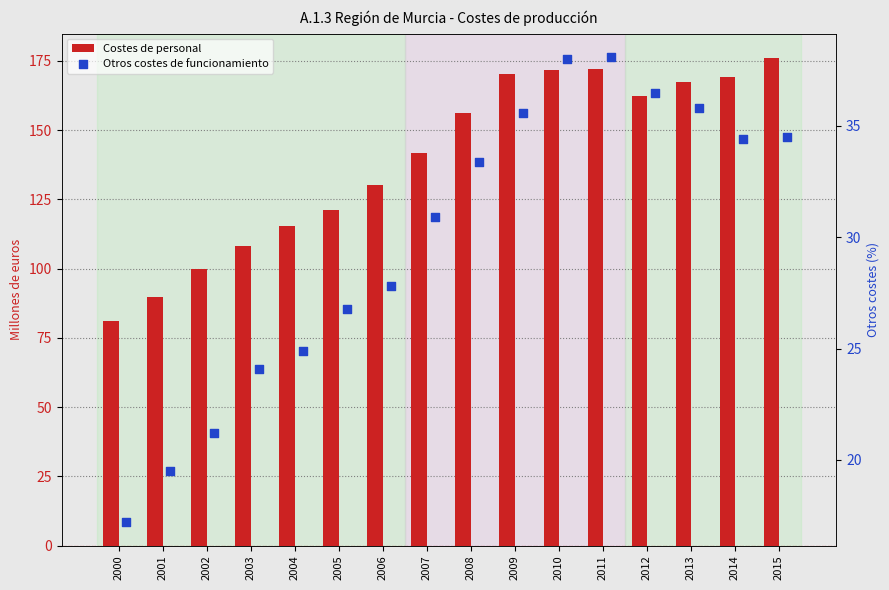

Which series contains the highest Y value?

Costes de personal